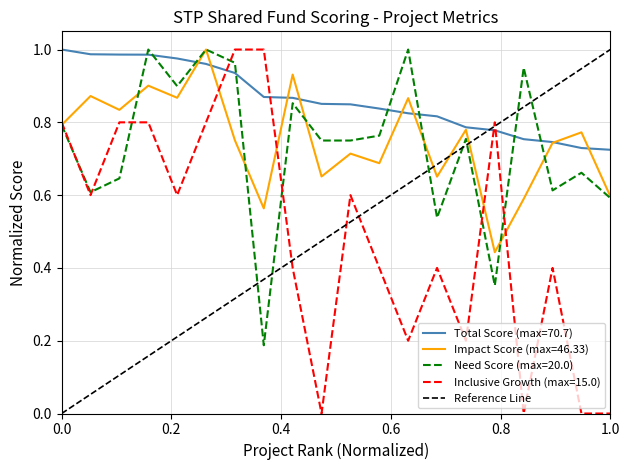

True or false: Need Score (max=20.0) and Total Score (max=70.7) cross at least once.

True